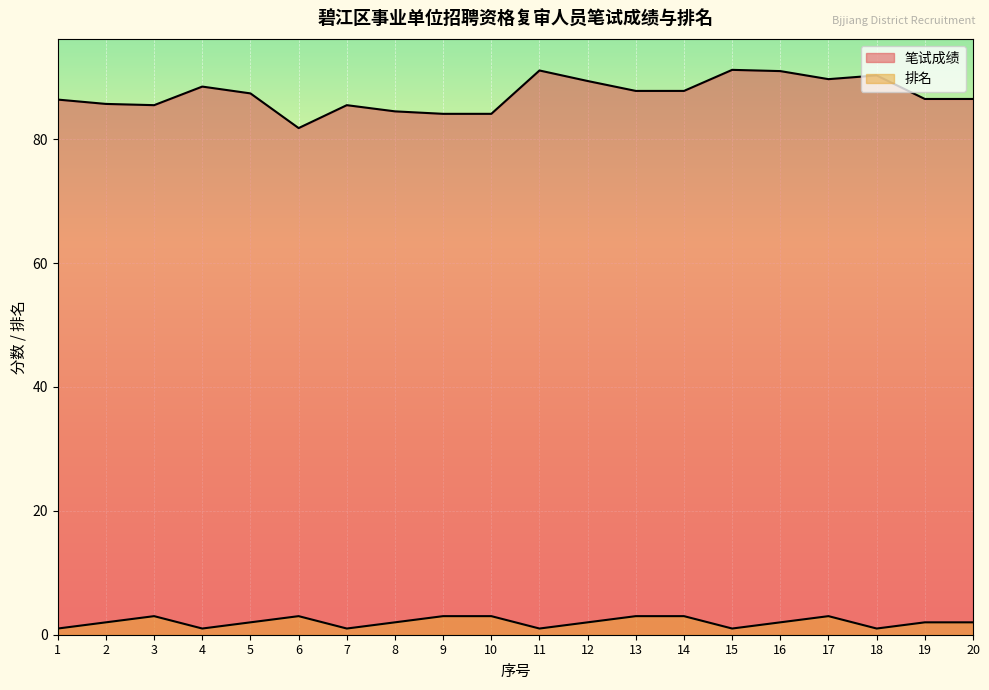

How many values in the 笔试成绩 series are below 87?

10